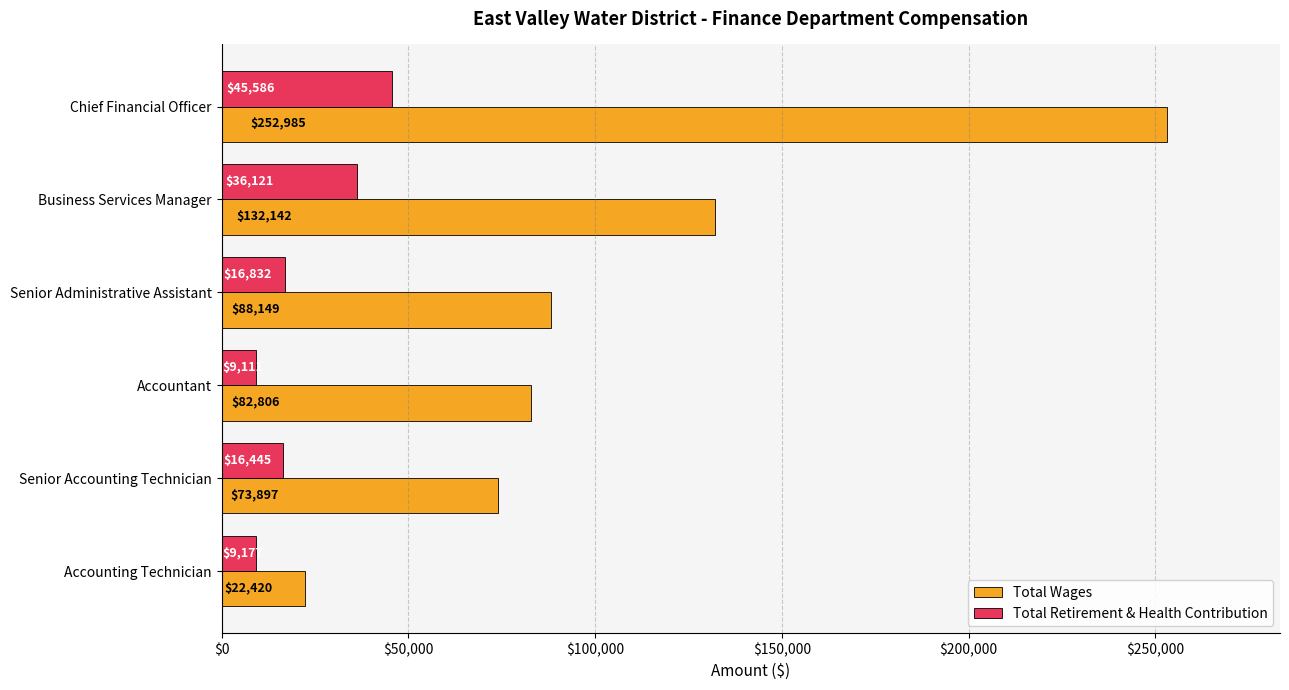

What is the maximum value for Total Wages?

252985